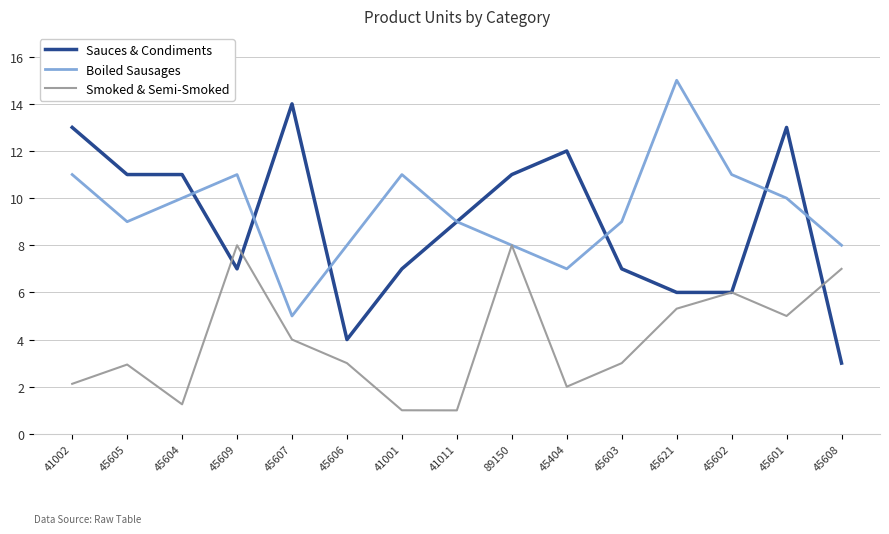

After their last crossing, which series has the higher values: Sauces & Condiments or Smoked & Semi-Smoked?

Smoked & Semi-Smoked